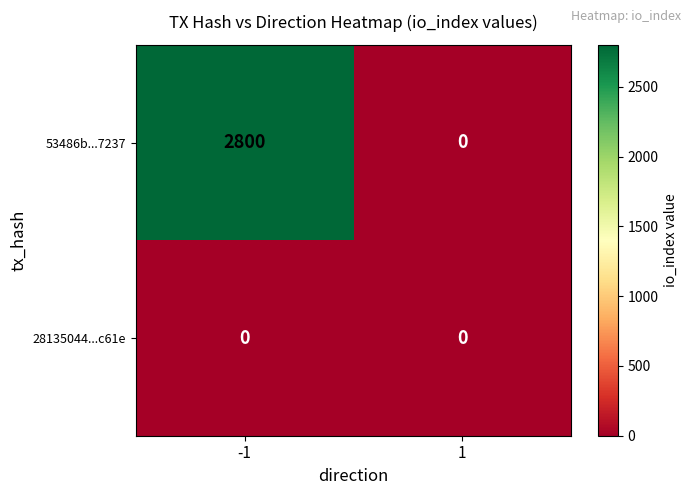

List the series in order of their overall mean, lowest first.

28135044...c61e, 53486b...7237